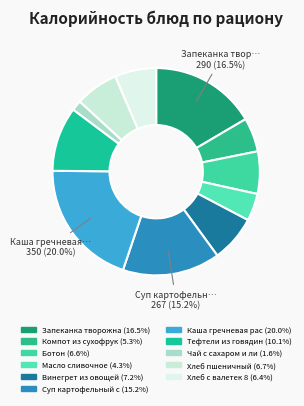

How many segments does this pie chart have?

11